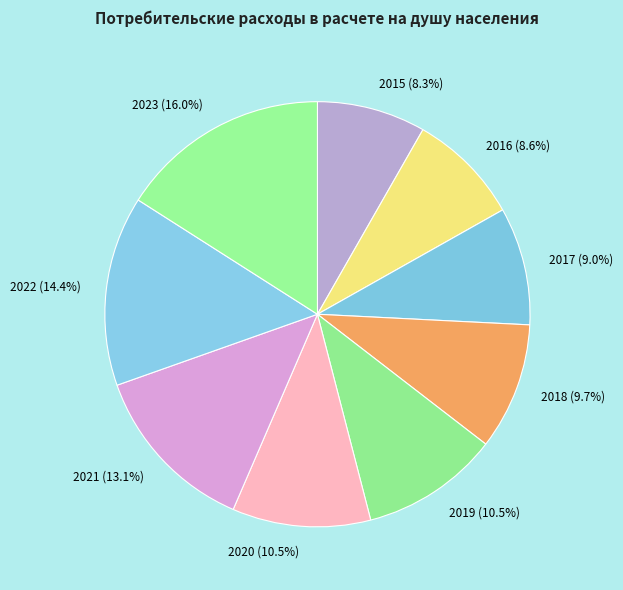

Which category has the biggest portion of the pie?

2023